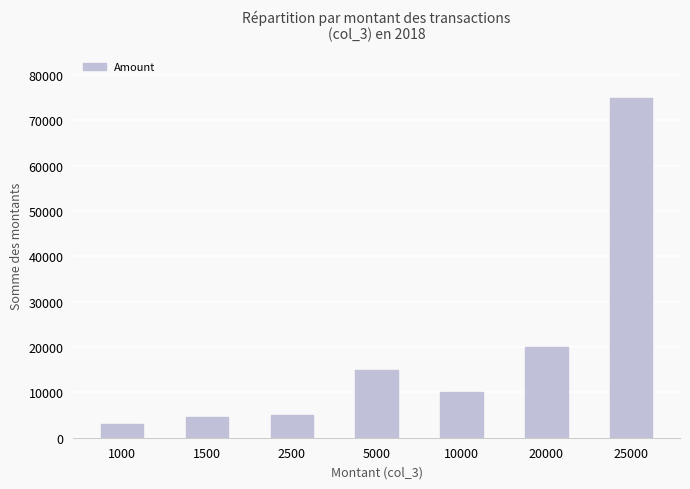

Is it true that the value at 5000 is 15000?

True